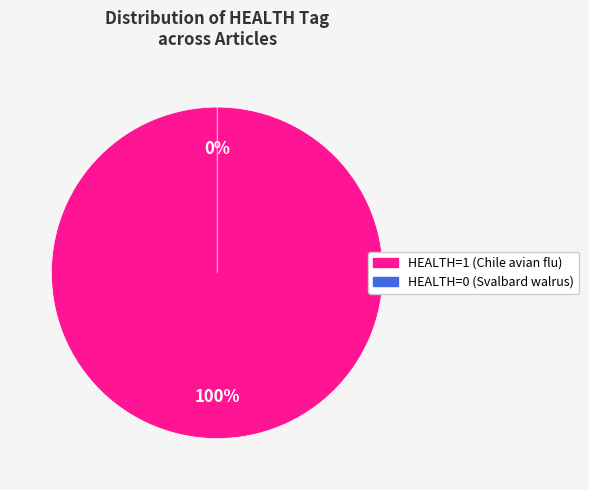

True or false: HEALTH=1 (Chile avian flu) accounts for 100% of the total.

True